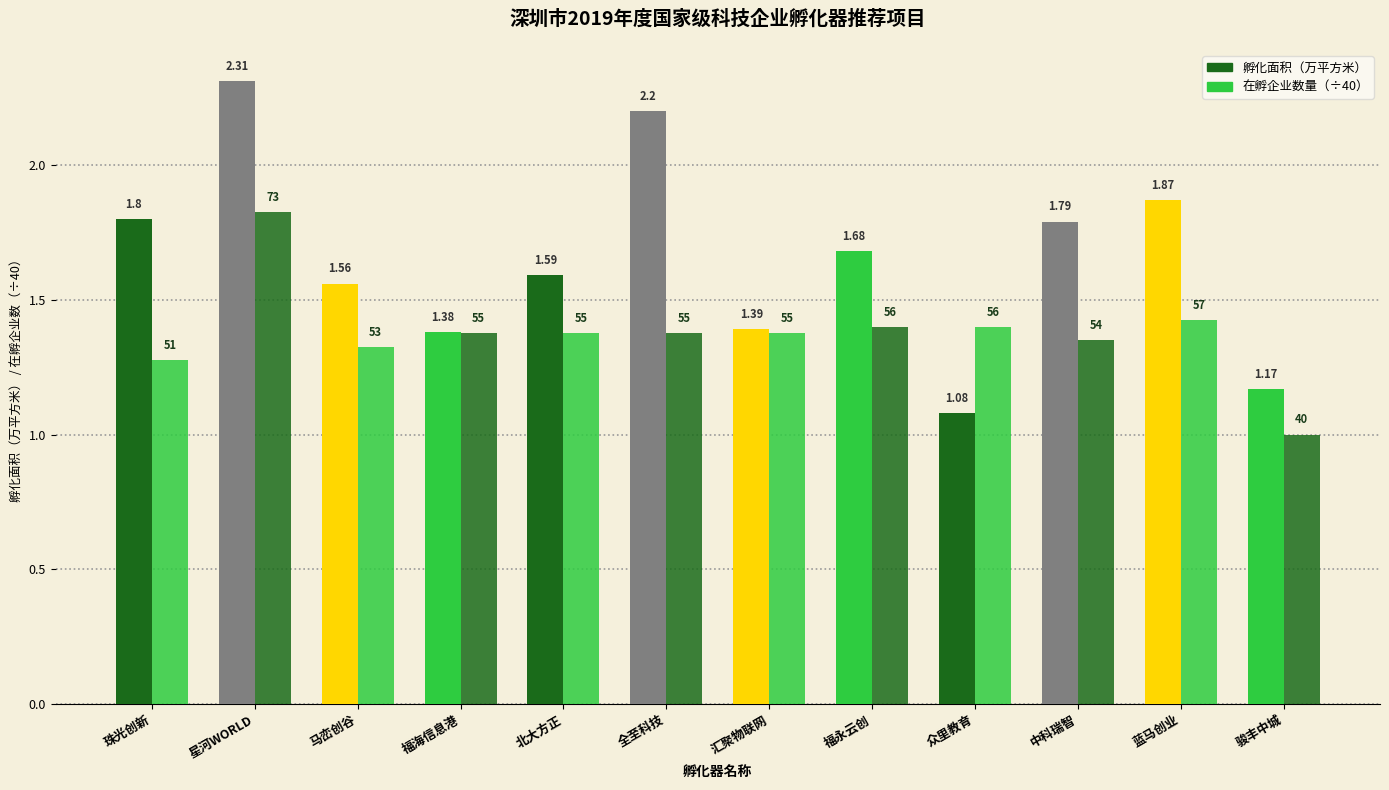

Which has a higher value, 骏丰中城 or 汇聚物联网?

汇聚物联网